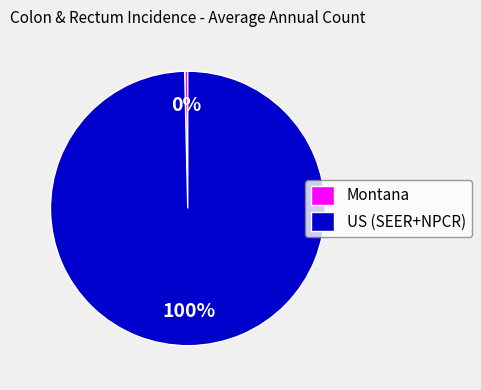

Do US (SEER+NPCR) and Montana together represent more than half of the pie?

Yes